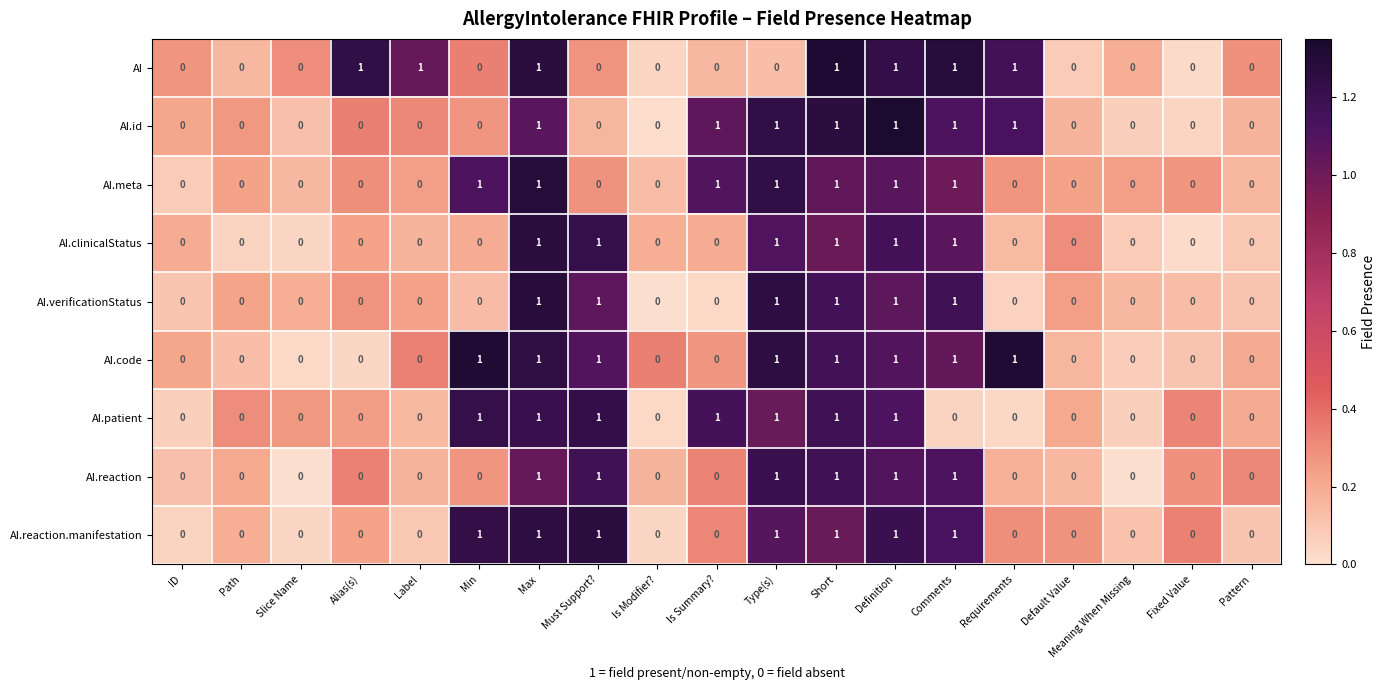

True or false: AI.meta has a value of 0 at Definition.

False